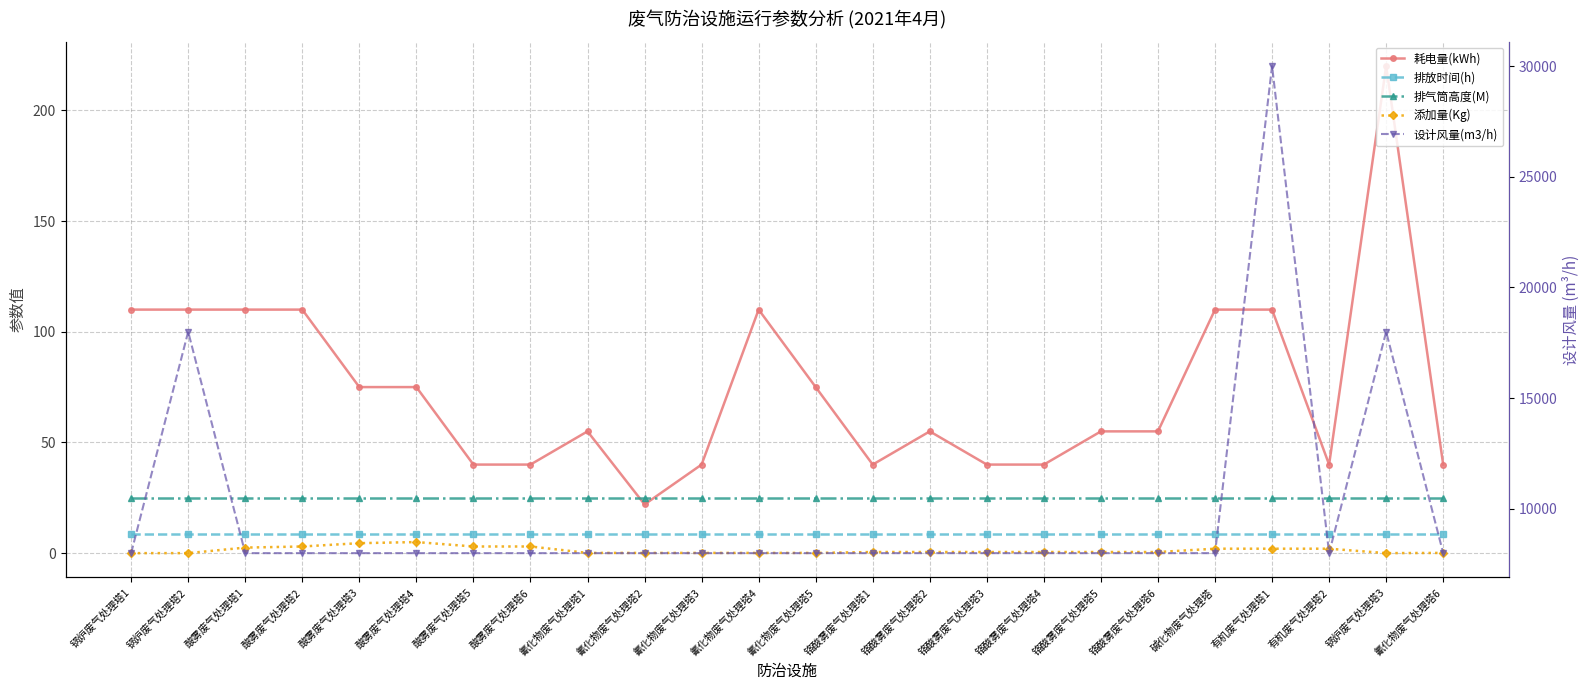

Which has a higher value, 锅炉废气处理塔3 or 有机废气处理塔2?

锅炉废气处理塔3